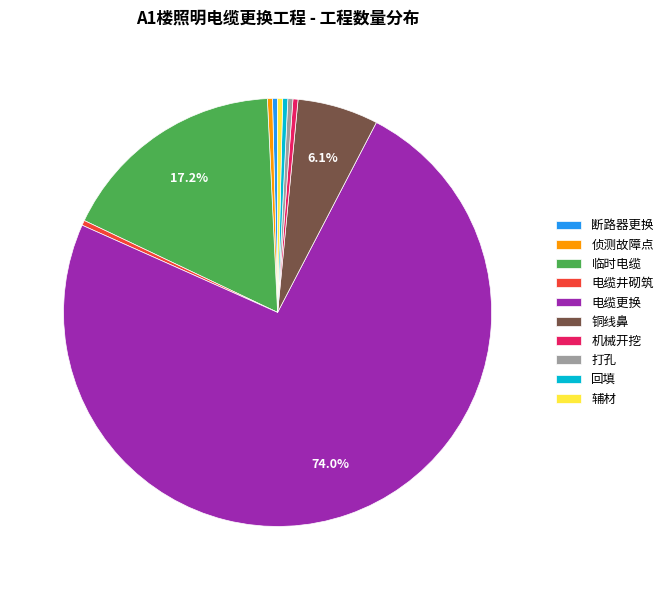

Is 电缆更换 the majority of the pie?

Yes